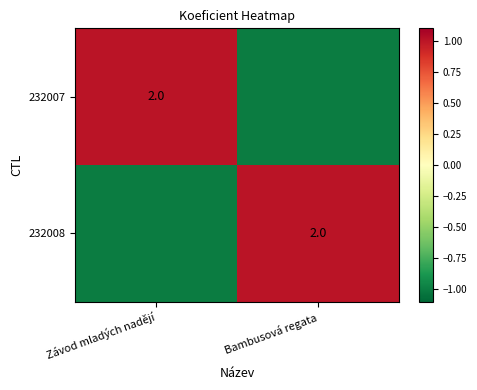

At how many categories does at least one series exceed 0?

2